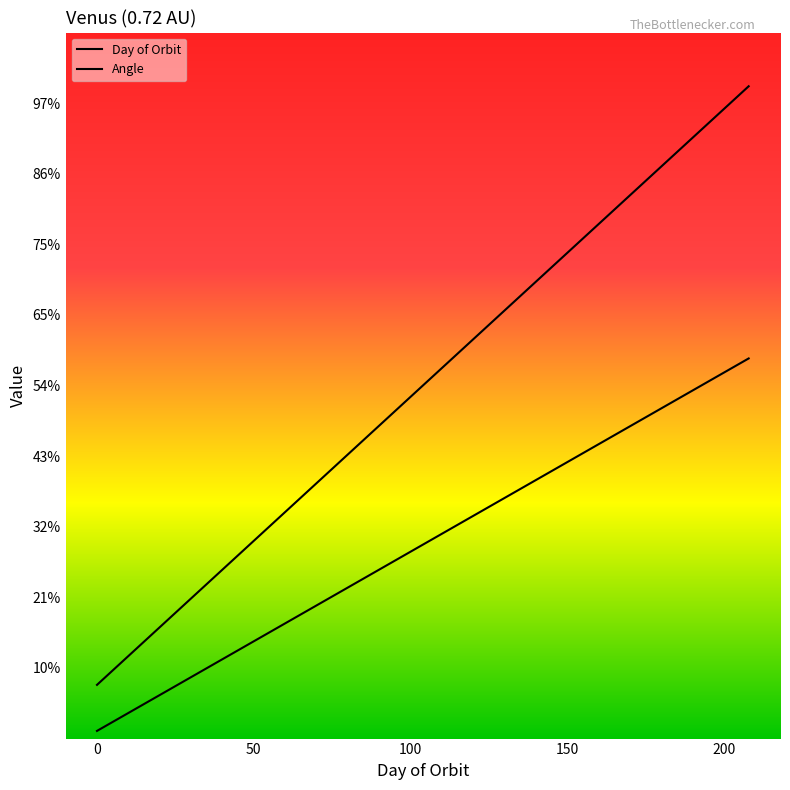

Which series has the largest range (max minus min)?

Angle